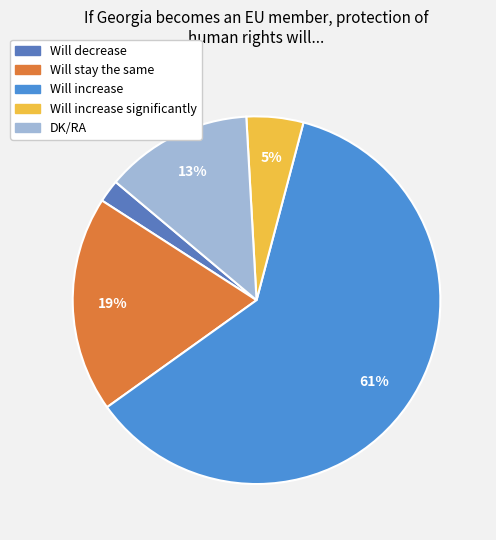

Count the number of slices in the pie.

5